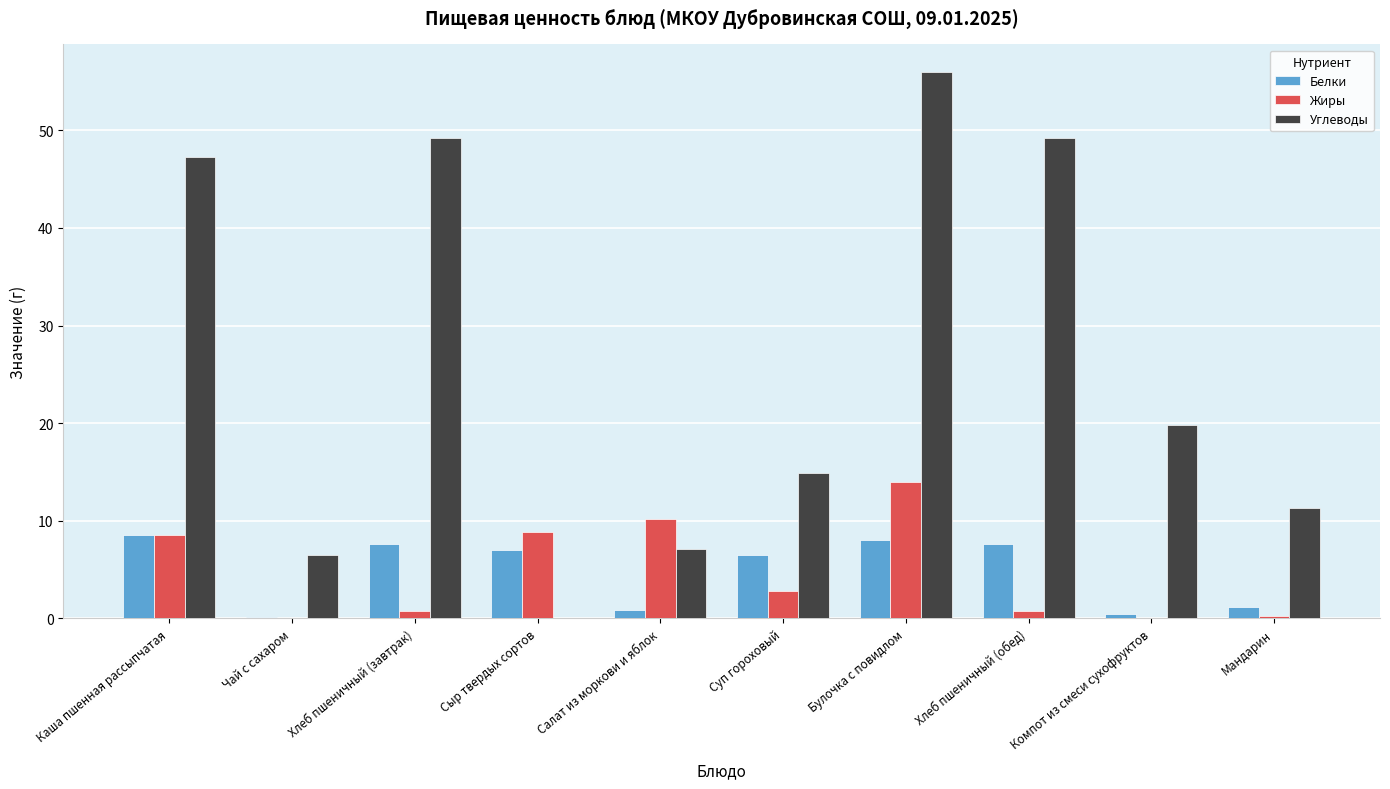

Reading left to right, transcribe all the data shown in this chart.

Белки: Каша пшенная рассыпчатая=8.5	Чай с сахаром=0.2	Хлеб пшеничный (завтрак)=7.6	Сыр твердых сортов=7.0	Салат из моркови и яблок=0.9	Суп гороховый=6.5	Булочка с повидлом=8.0	Хлеб пшеничный (обед)=7.6	Компот из смеси сухофруктов=0.5	Мандарин=1.2
Жиры: Каша пшенная рассыпчатая=8.6	Чай с сахаром=0.0	Хлеб пшеничный (завтрак)=0.8	Сыр твердых сортов=8.9	Салат из моркови и яблок=10.2	Суп гороховый=2.8	Булочка с повидлом=14.0	Хлеб пшеничный (обед)=0.8	Компот из смеси сухофруктов=0.0	Мандарин=0.3
Углеводы: Каша пшенная рассыпчатая=47.3	Чай с сахаром=6.5	Хлеб пшеничный (завтрак)=49.2	Сыр твердых сортов=0.0	Салат из моркови и яблок=7.1	Суп гороховый=14.9	Булочка с повидлом=56.0	Хлеб пшеничный (обед)=49.2	Компот из смеси сухофруктов=19.8	Мандарин=11.3